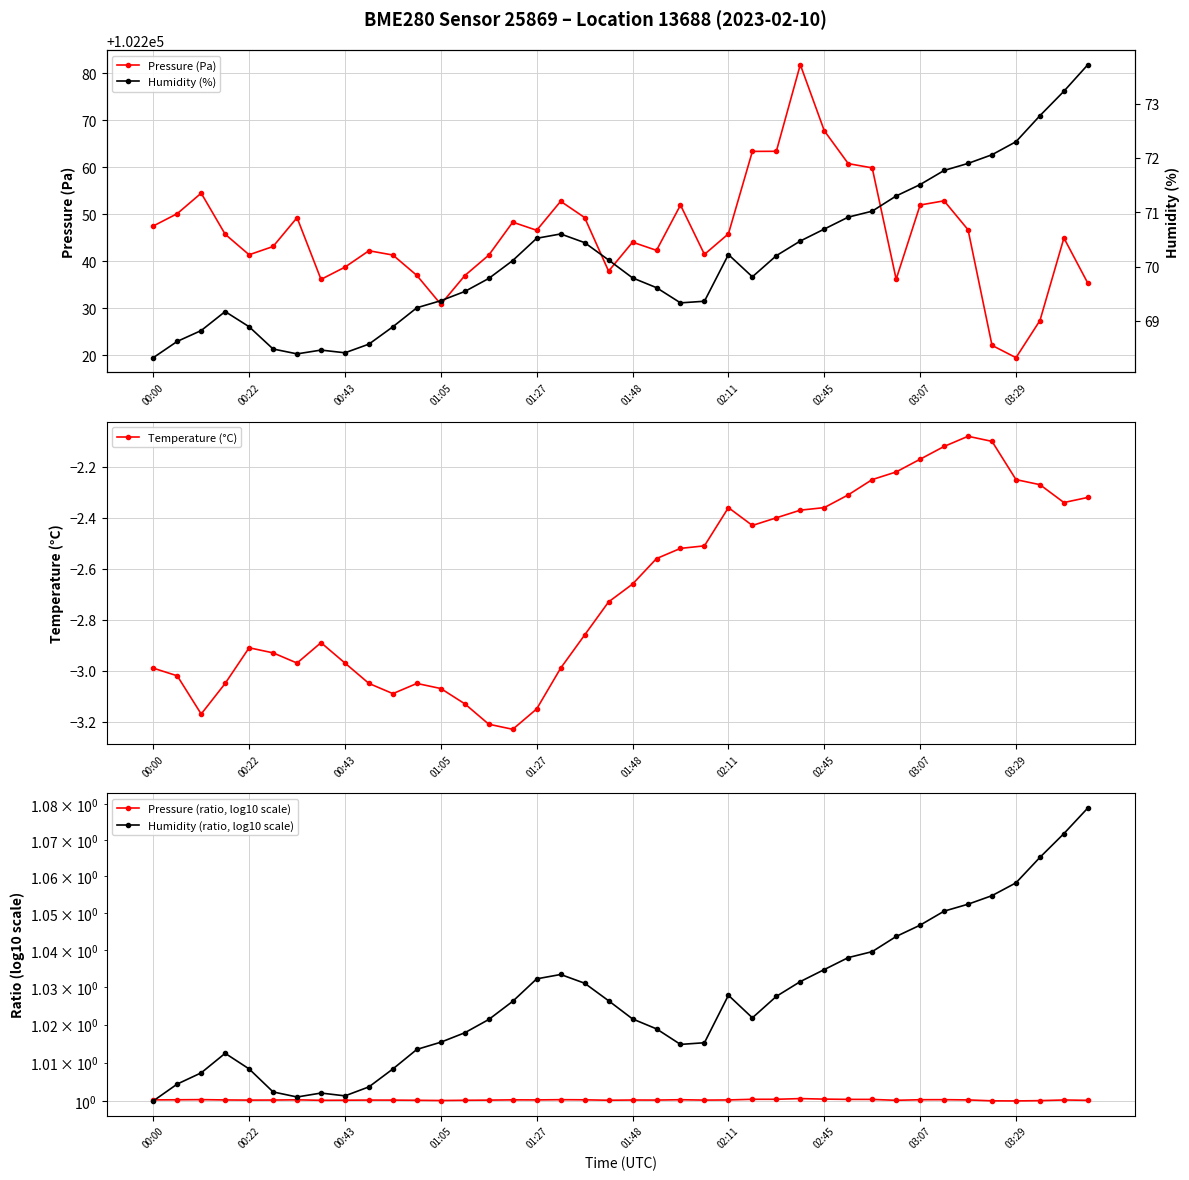

True or false: Pressure (Pa) has more than 2 points higher than both neighbors.

True